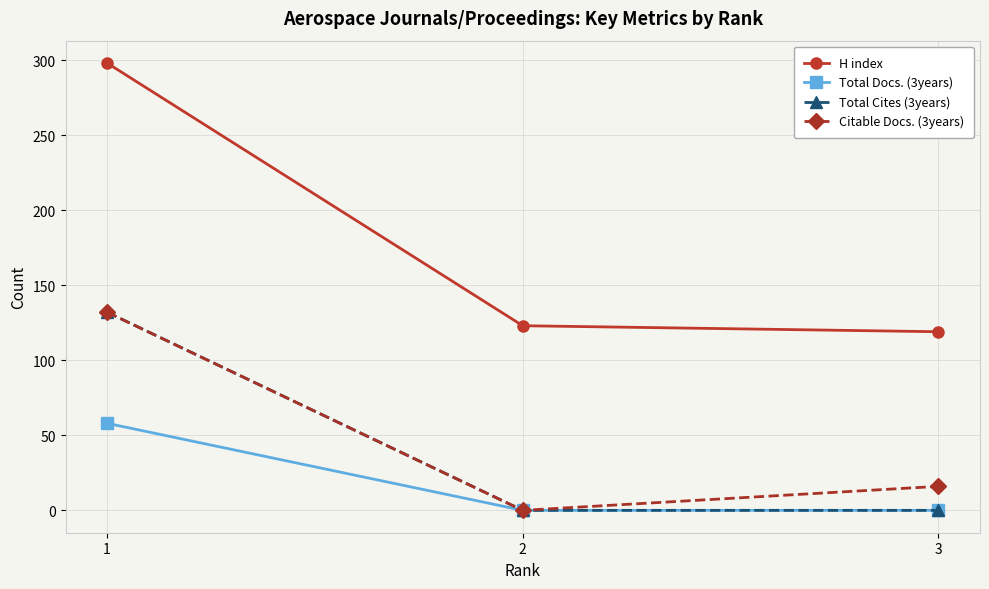

Which series has the largest total across all categories?

H index